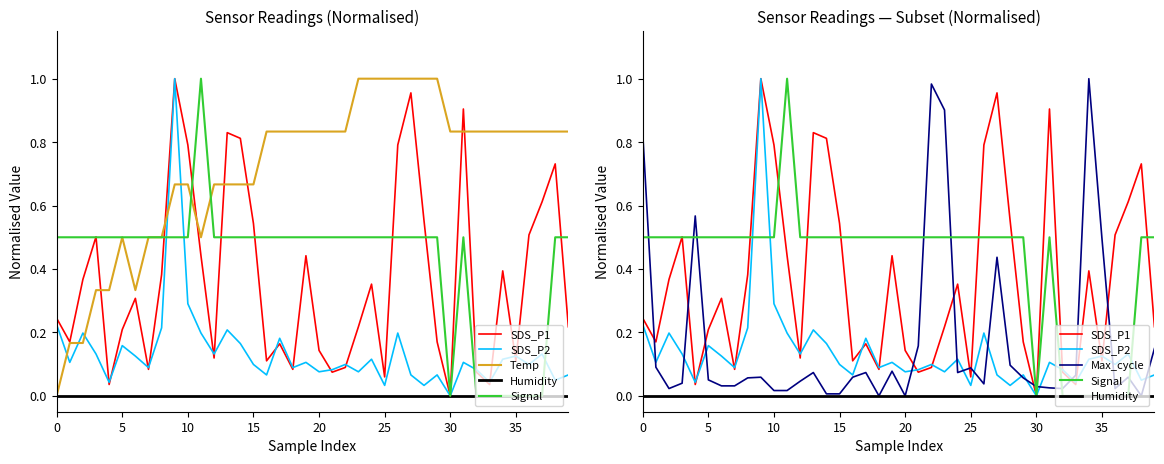

Which category has the highest value in the SDS_P2 series?

9